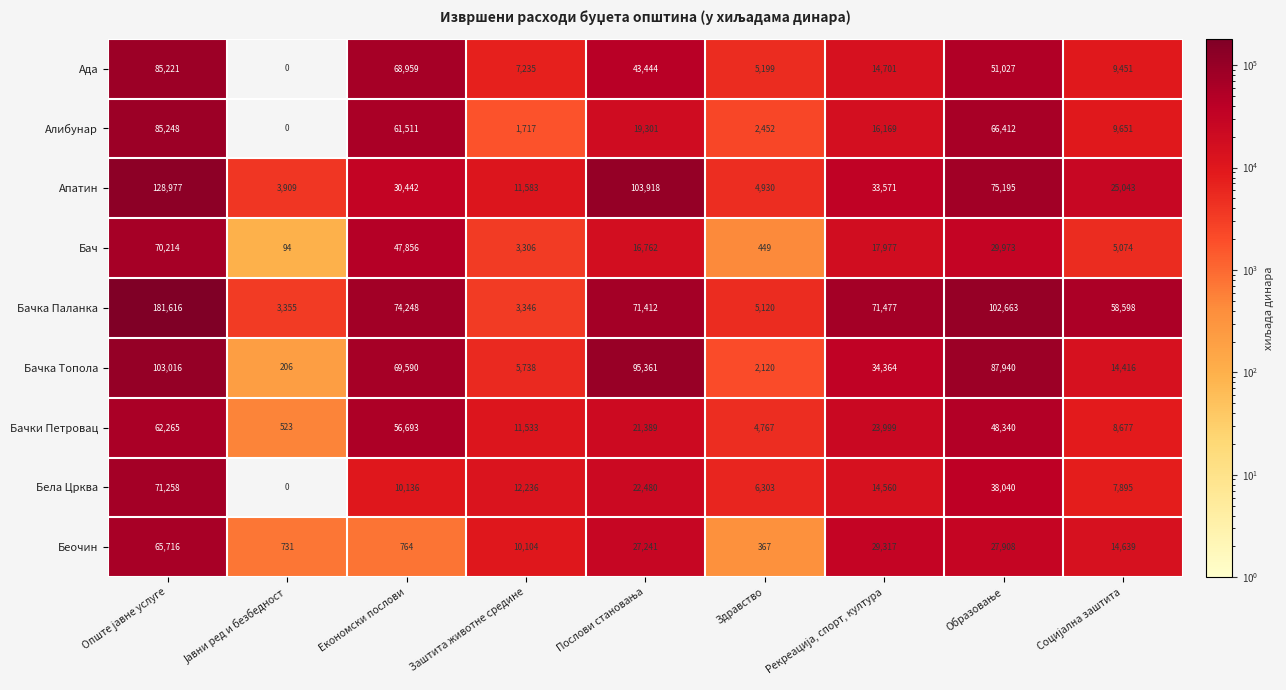

The value of Апатин at Заштита животне средине is 16307. True or false?

False